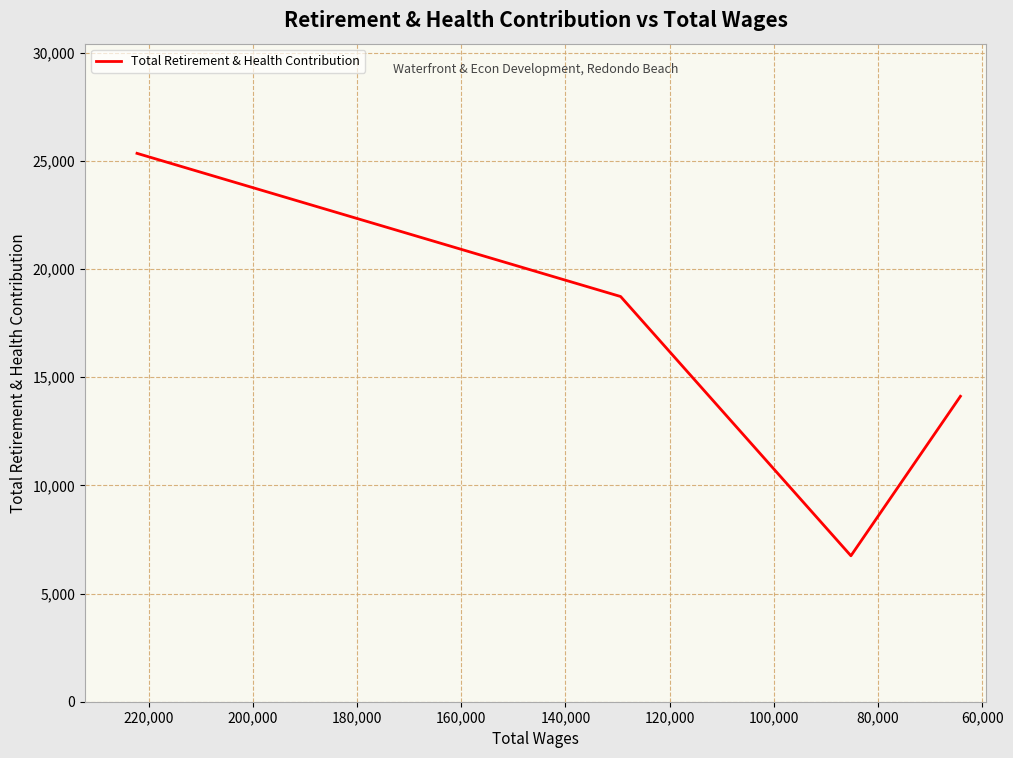

Between 60,000 and 100,000, which is larger?

60,000